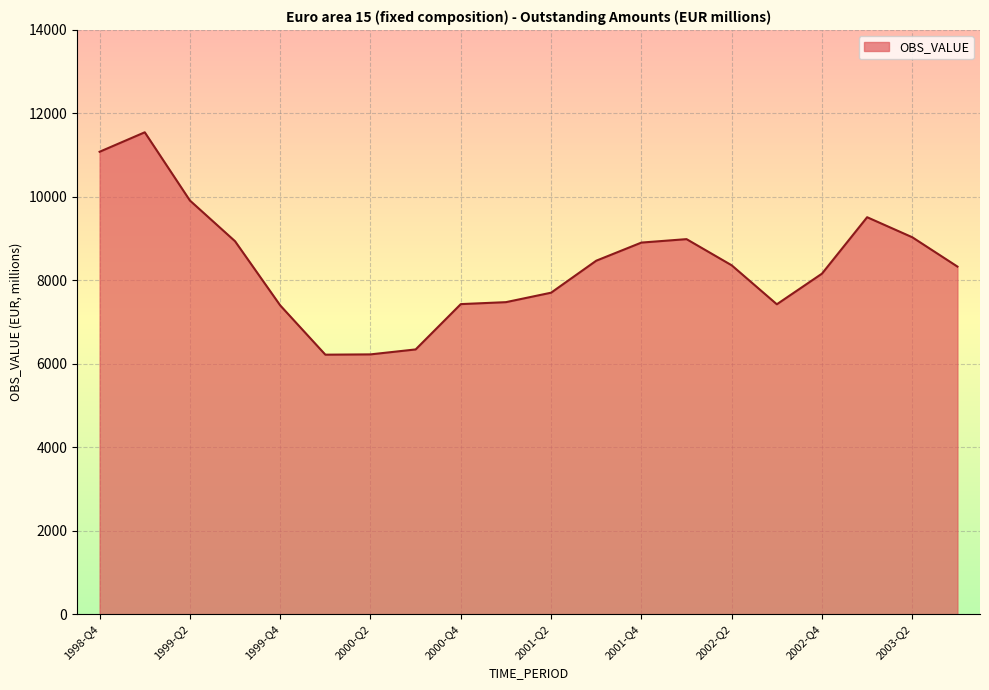

What is the greatest value displayed?

11547.2